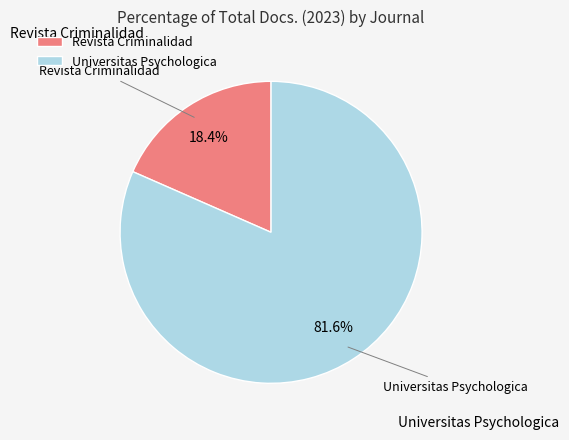

What percentage is the Universitas Psychologica slice, to the nearest percent?

82%